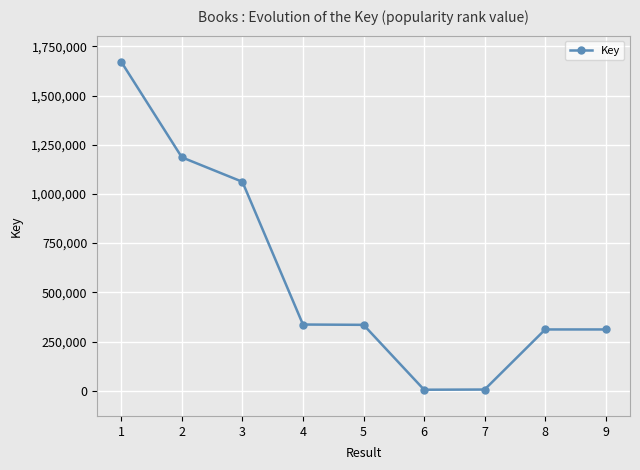

How many data points does each series have?

9